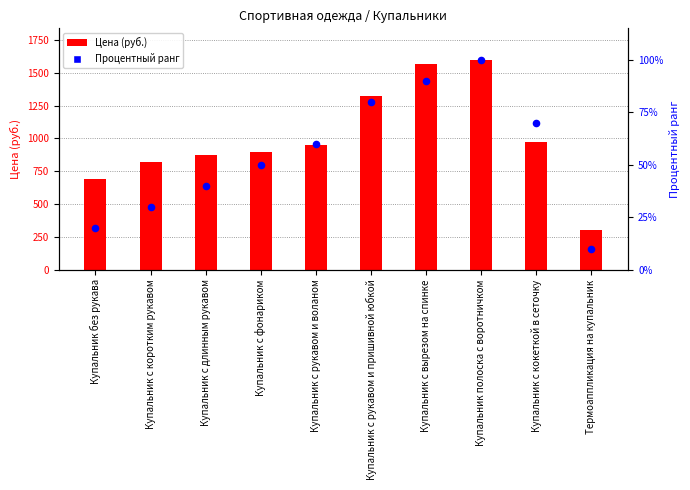

Which has a higher value, Купальник без рукава or Купальник с рукавом и пришивной юбкой?

Купальник с рукавом и пришивной юбкой